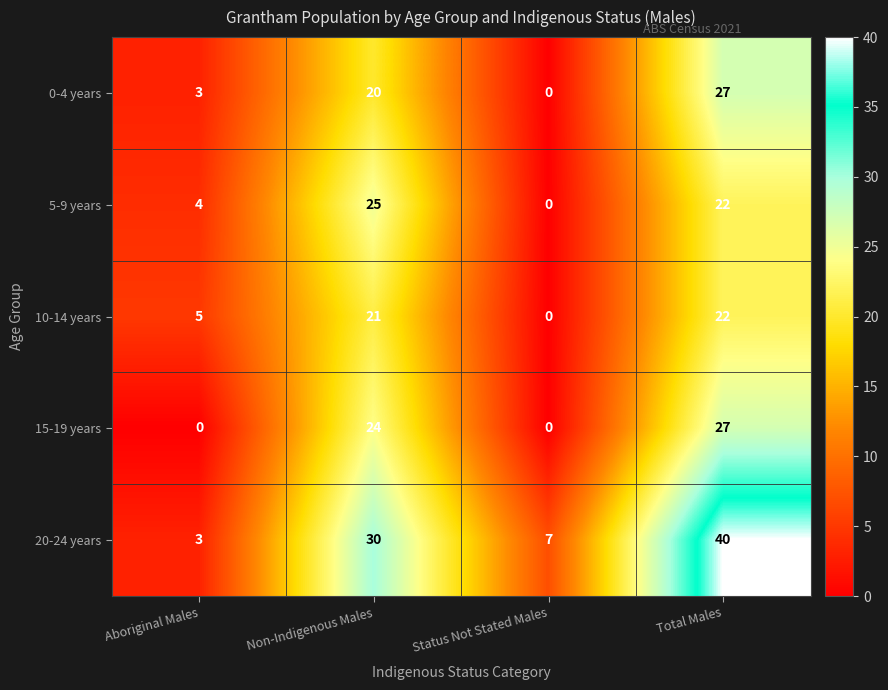

How many 15-19 years values are between 0 and 27?

4